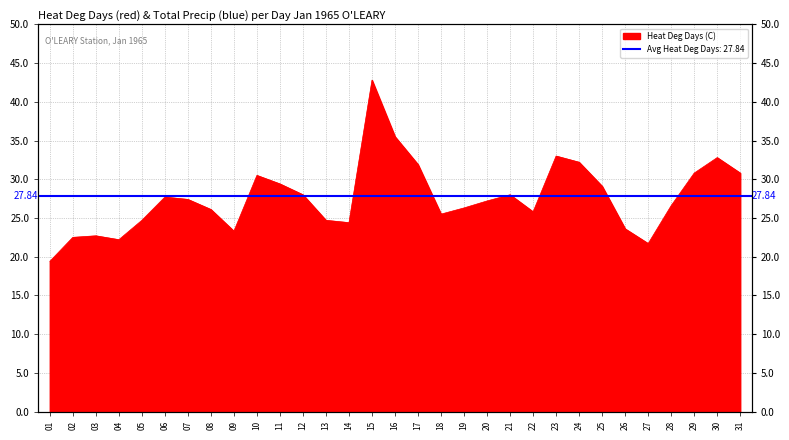

True or false: the data shows 22.5 at 02.

True